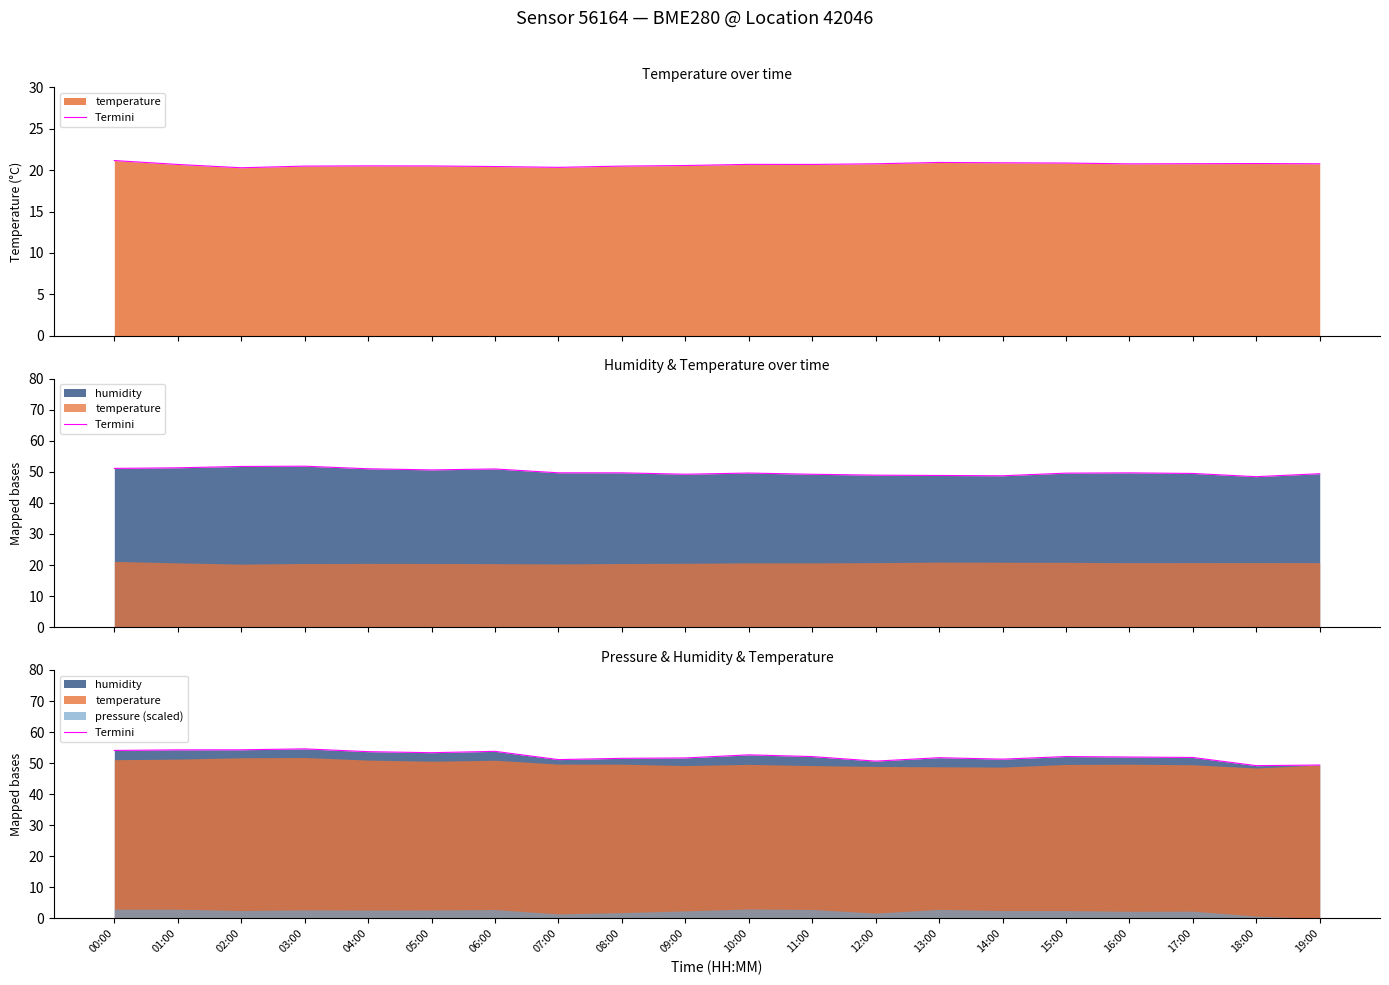

Reading left to right, list all the values displayed in this chart.

54.1	54.3	54.3	54.6	53.7	53.4	53.8	51.1	51.6	51.7	52.7	52.1	50.7	51.8	51.3	52.1	52.0	51.8	49.2	49.4